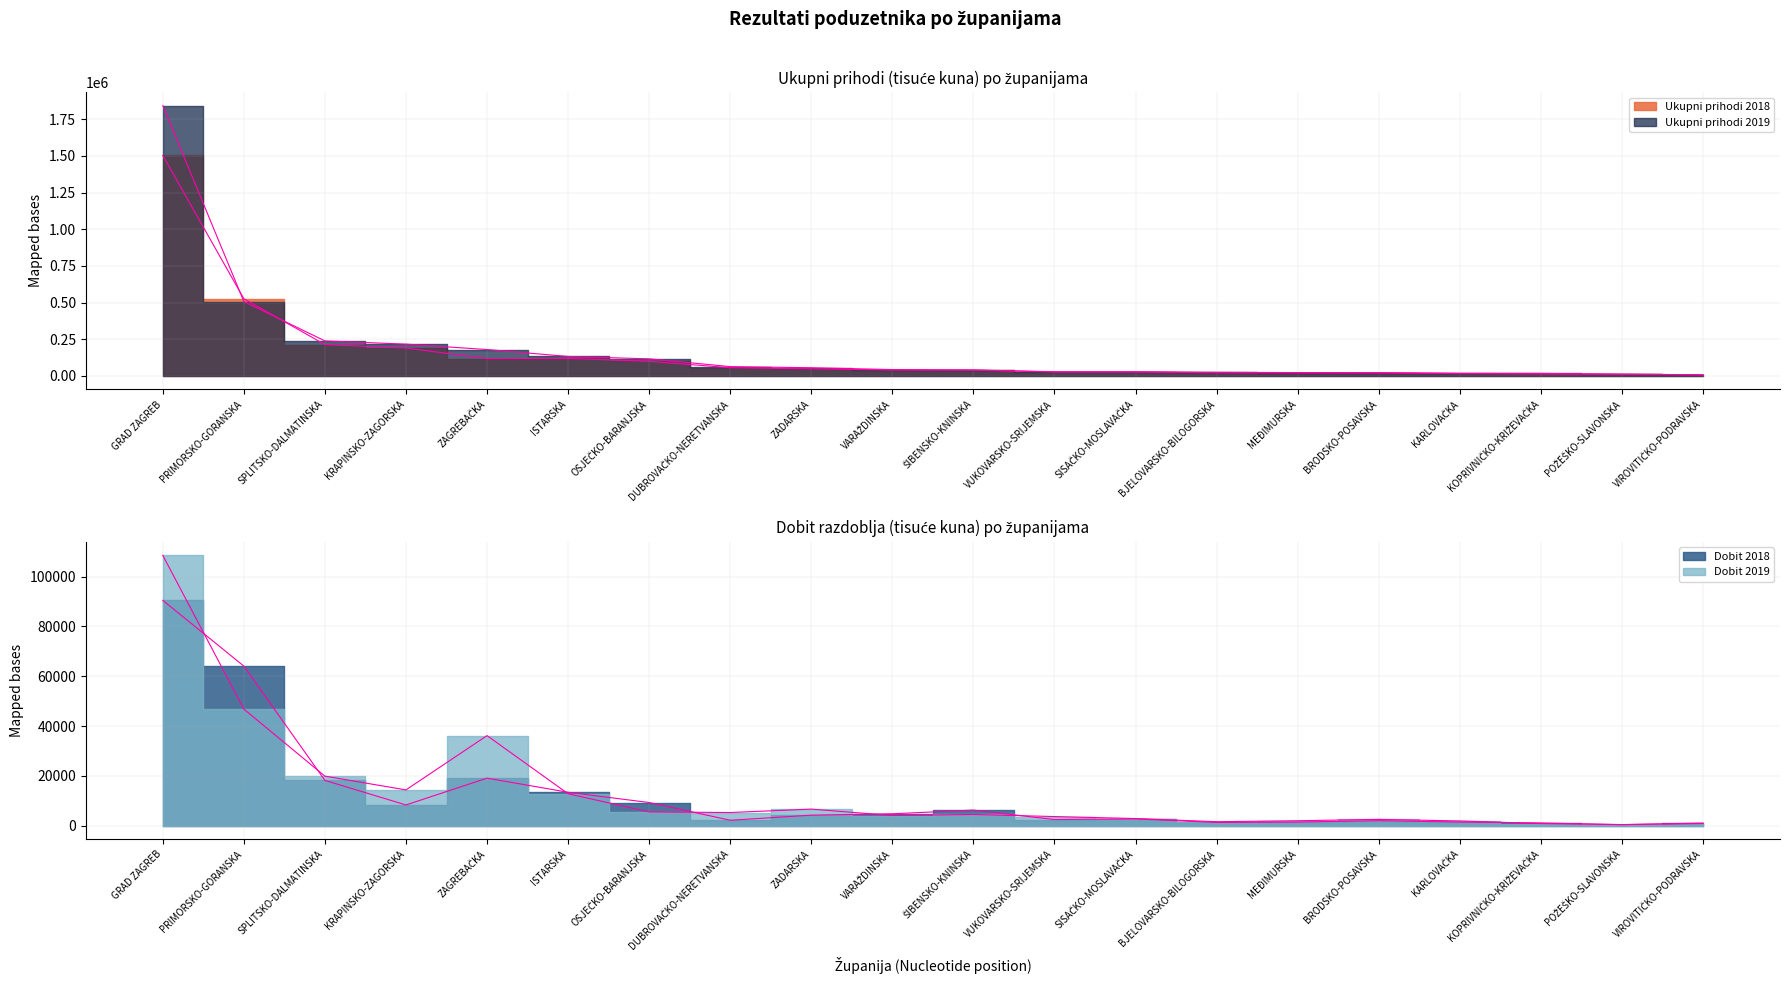

Is the value of Ukupni prihodi 2019 at ŠIBENSKO-KNINSKA greater than the value of Ukupni prihodi 2018 at OSJEČKO-BARANJSKA?

No